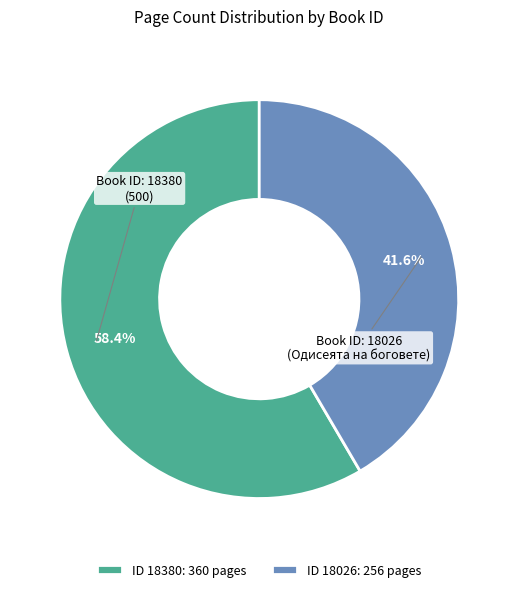

Which slice is the largest?

ID 18380: 360 pages